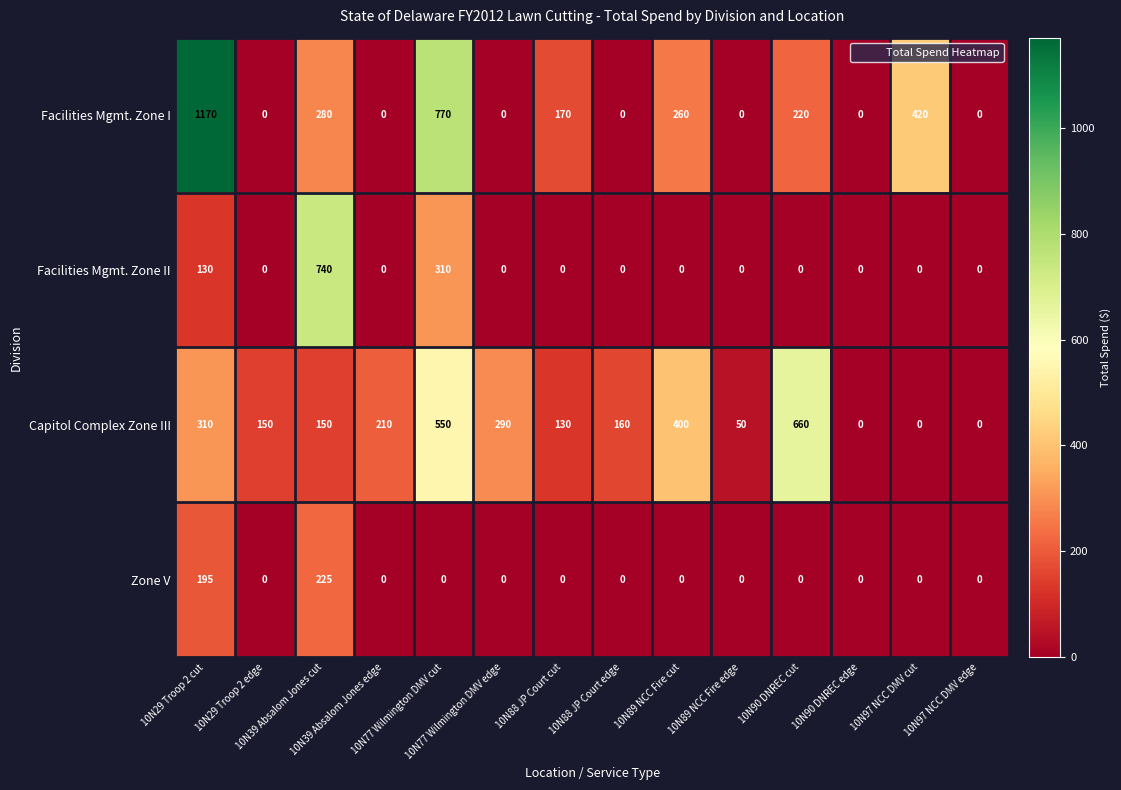

Rank the series by their maximum value, from lowest to highest.

Zone V, Capitol Complex Zone III, Facilities Mgmt. Zone II, Facilities Mgmt. Zone I